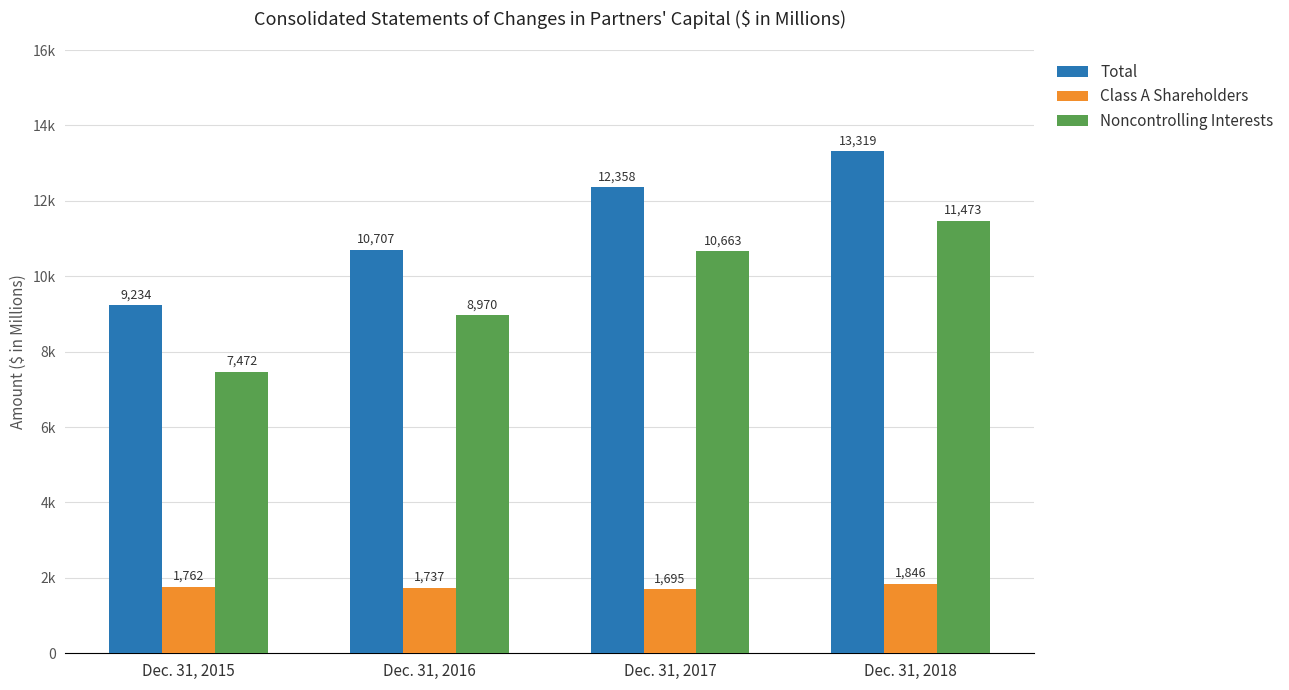

Where does the Class A Shareholders series first go above 1762?

Dec. 31, 2018